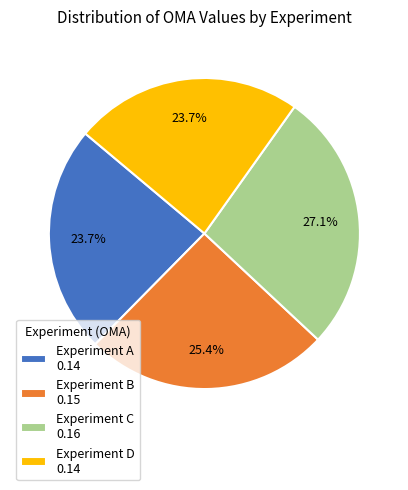

Does any single category account for the majority?

No